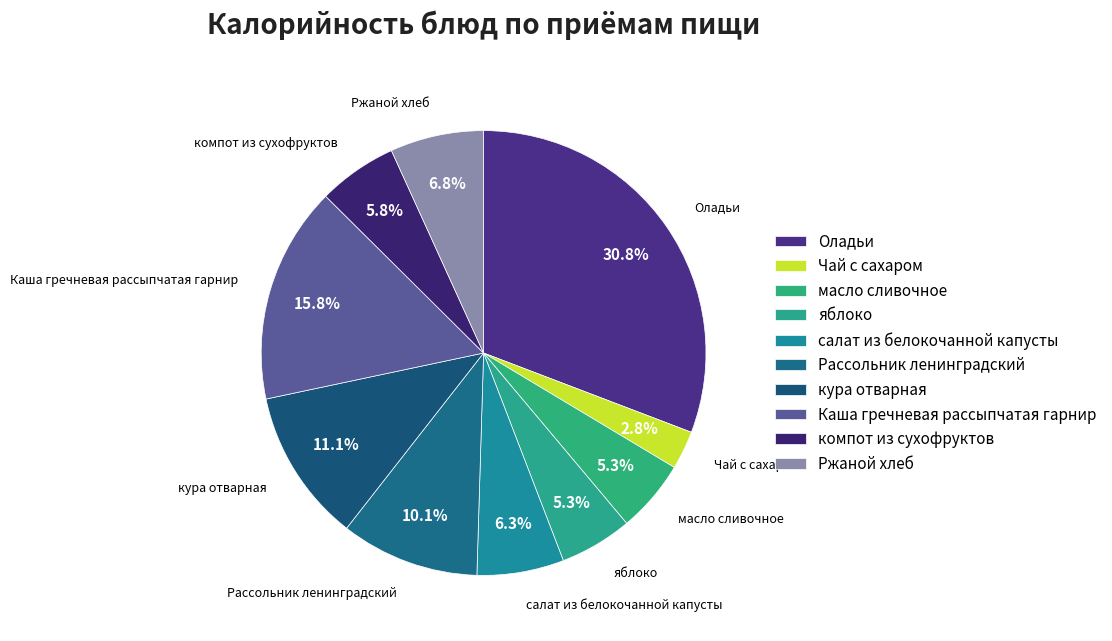

To the nearest percent, what portion does масло сливочное represent?

5%